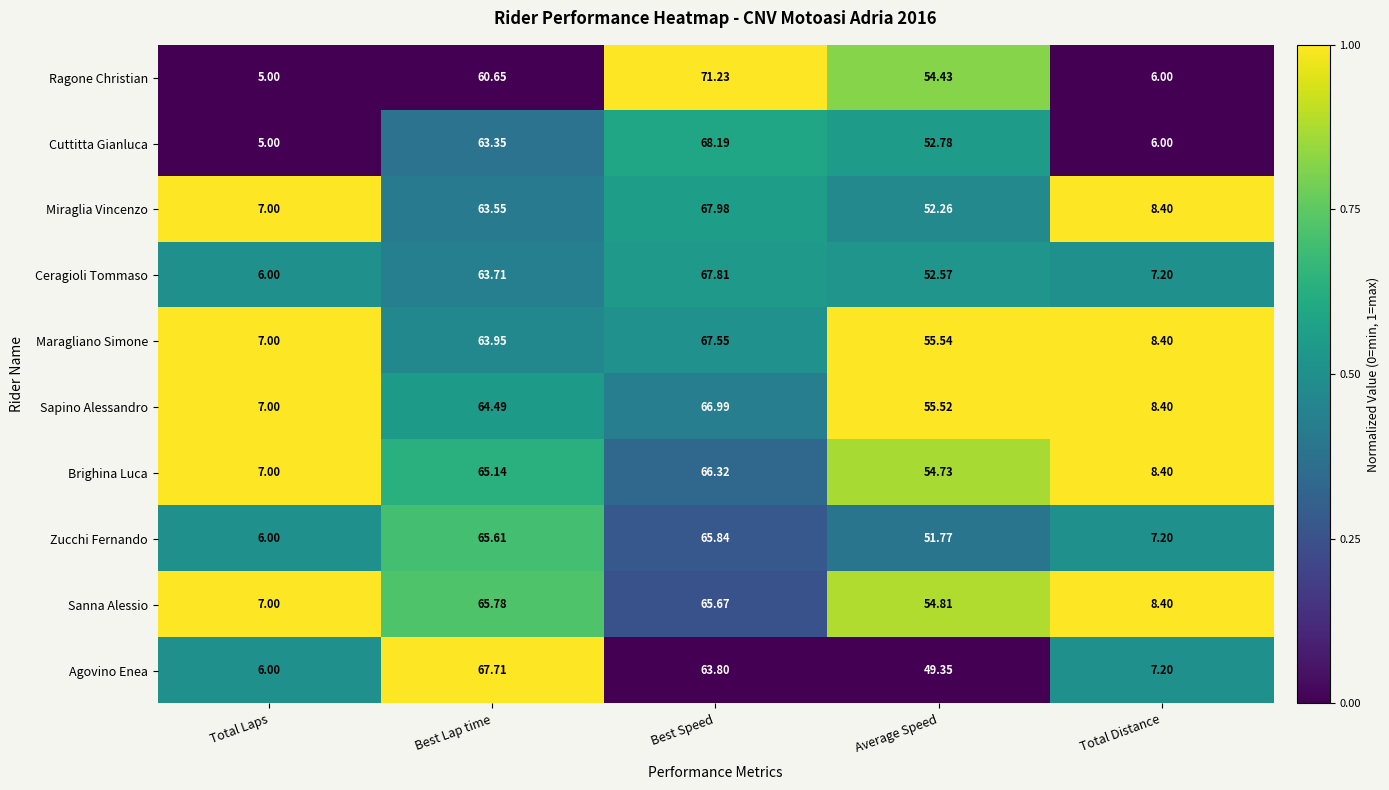

At which label does Agovino Enea first exceed 49?

Best Lap time